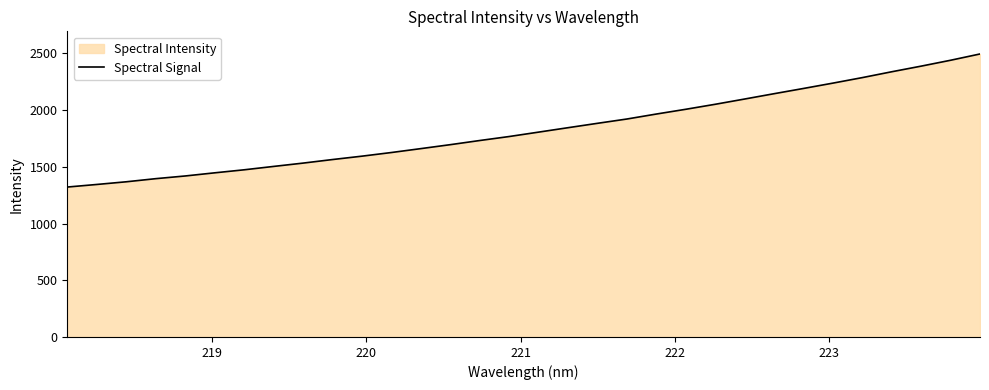

What is the greatest value displayed?

2495.6